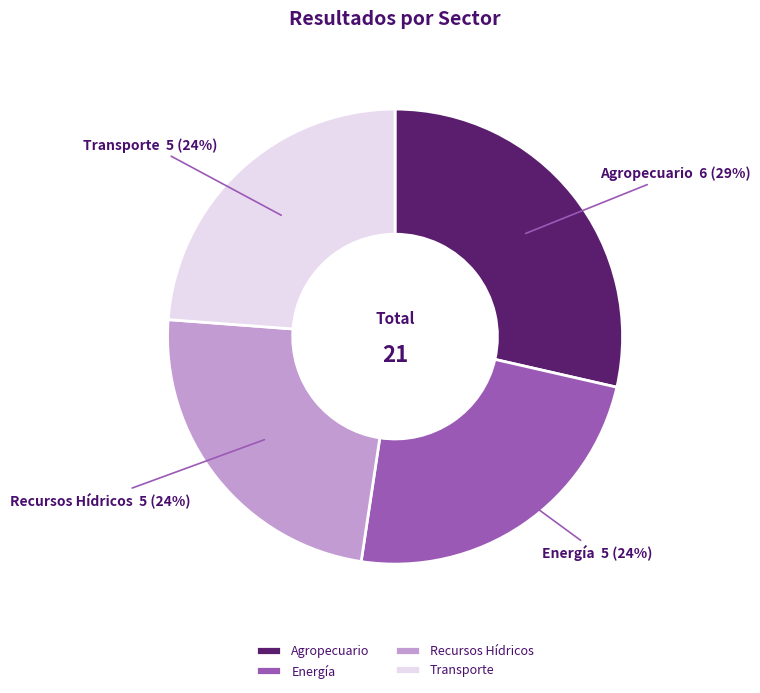

Which category has the biggest portion of the pie?

Agropecuario